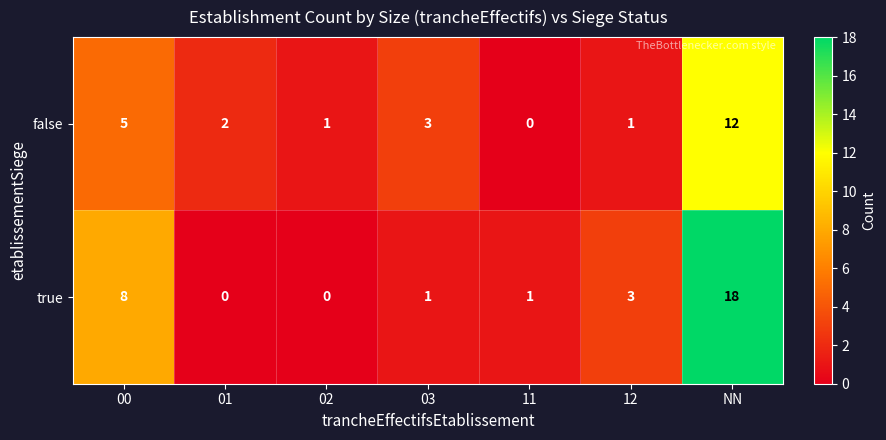

The value of false at 12 is 0. True or false?

False